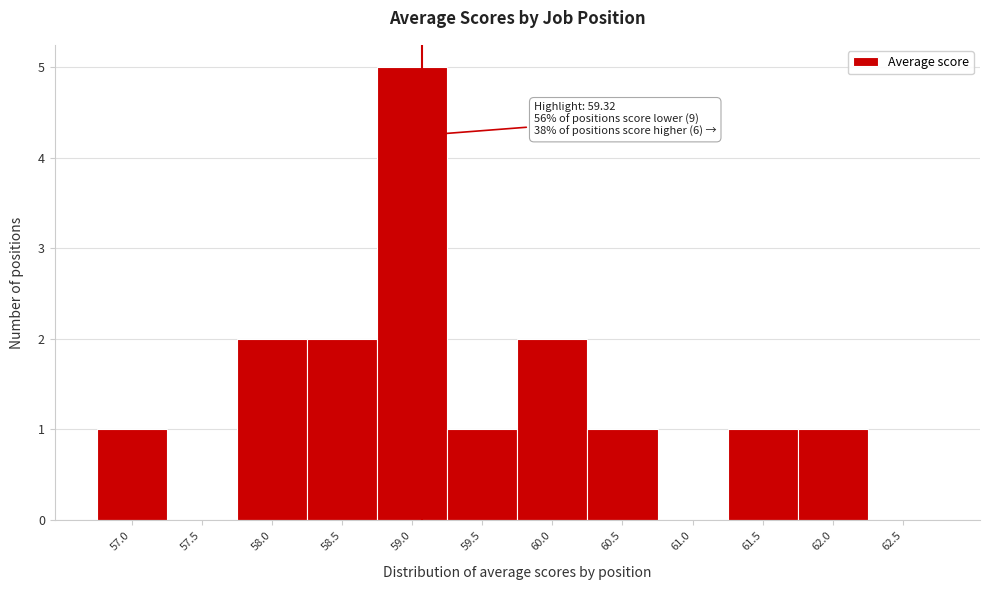

Reading left to right, list all the values displayed in this chart.

57.0=1	57.5=0	58.0=2	58.5=2	59.0=5	59.5=1	60.0=2	60.5=1	61.0=0	61.5=1	62.0=1	62.5=0